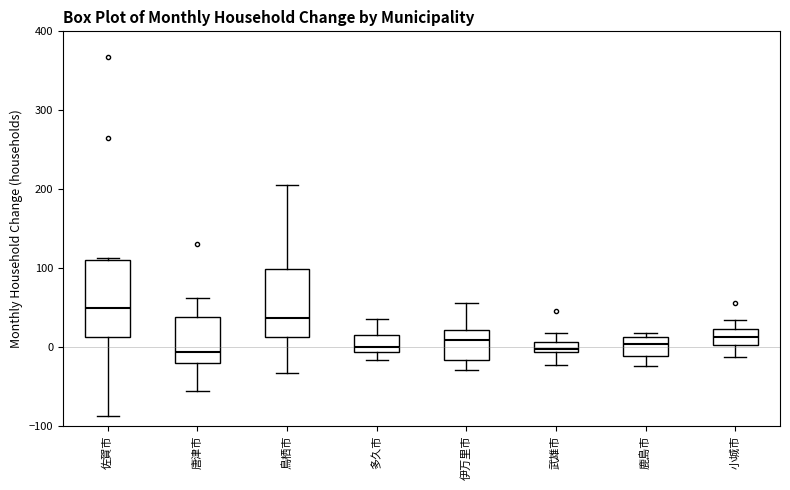

Where does the lower whisker of the box for 唐津市 end on the y-axis? The values are not printed on the chart, so give them approximately, as read against the axis.

-60